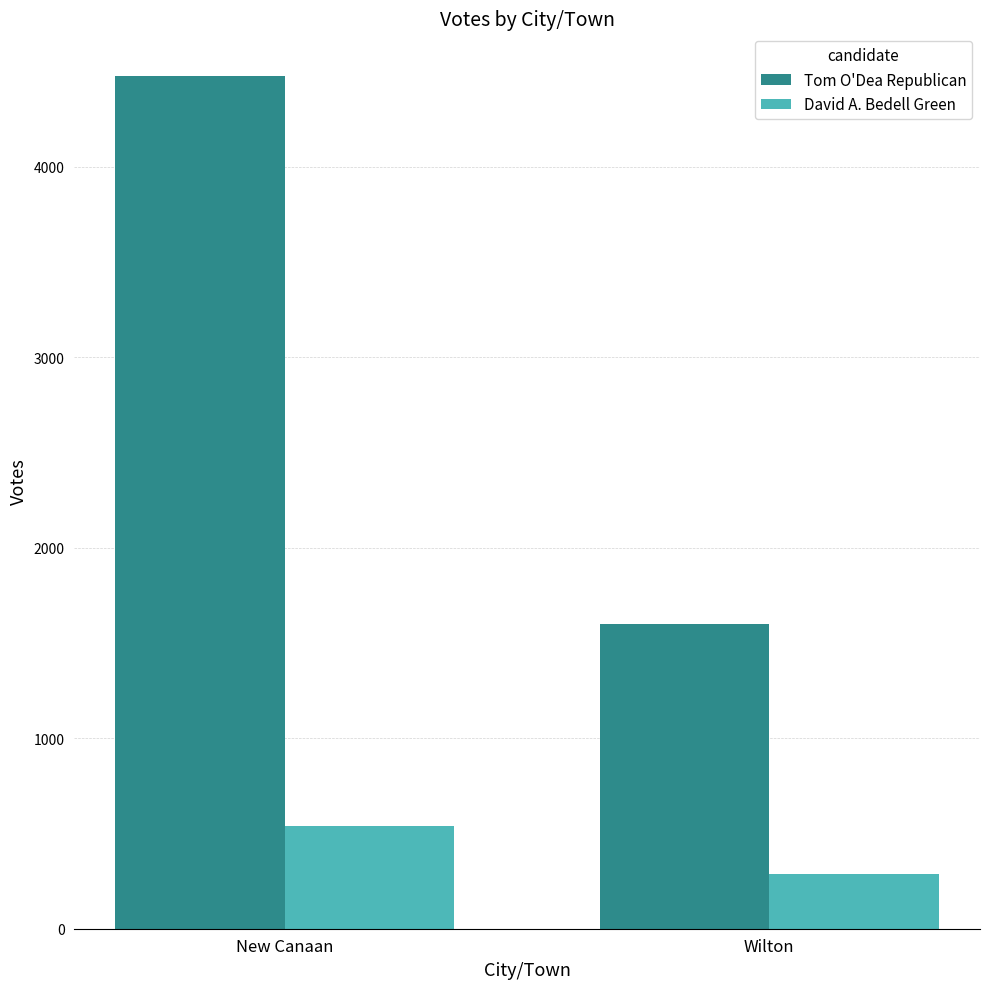

What is the difference between the highest and lowest values at New Canaan?

3937